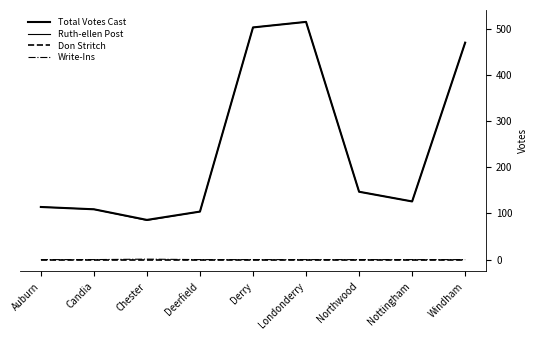

Is this an area chart (filled region under the line)?

No